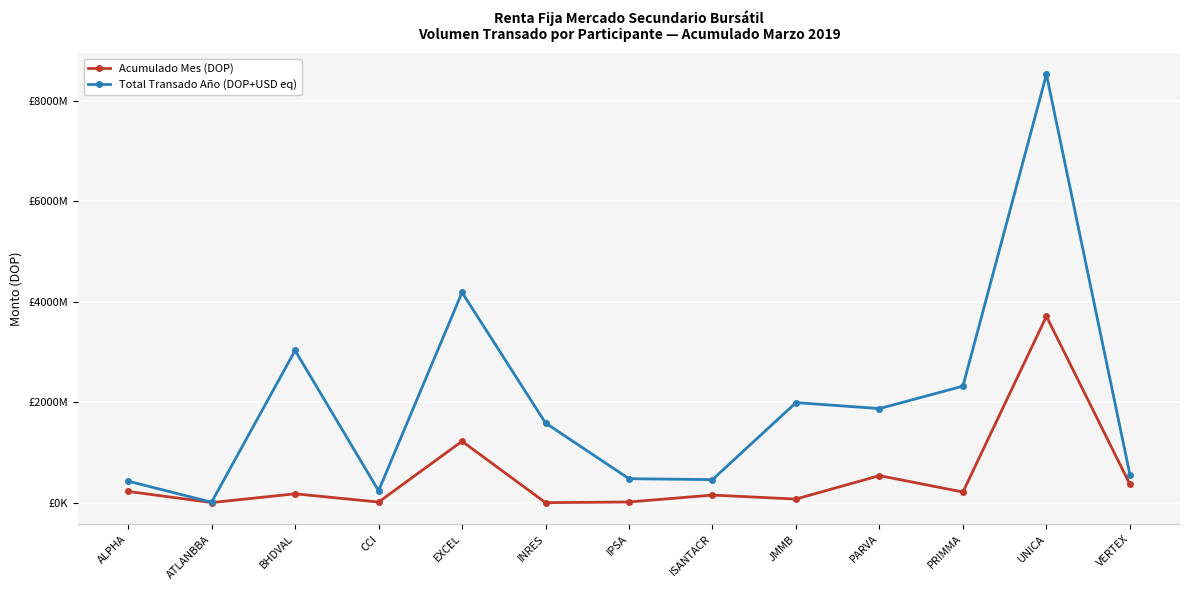

What is the label of the 9th point from the right?

EXCEL